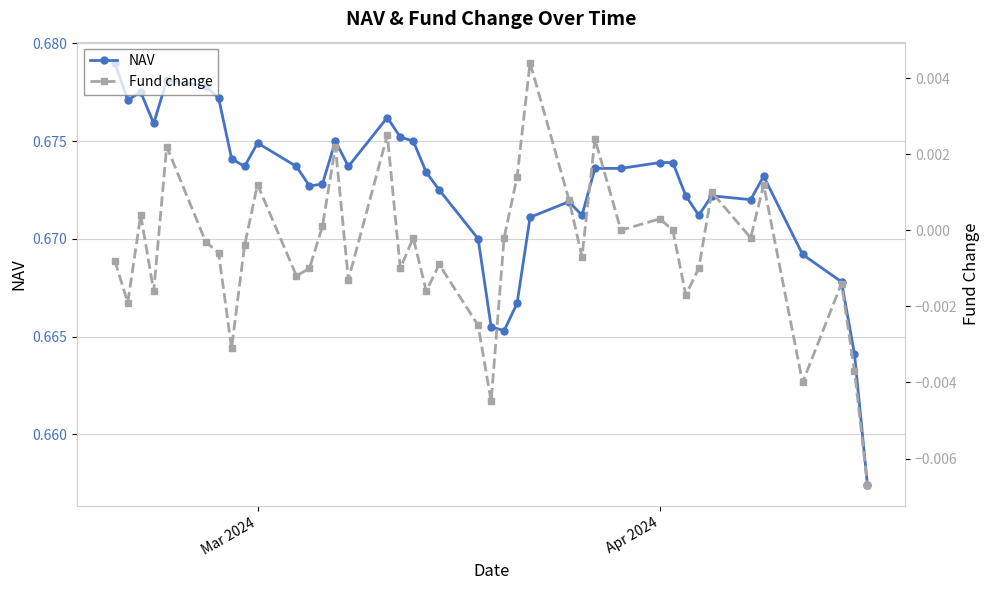

Count the NAV values in the range 0 to 1.

40